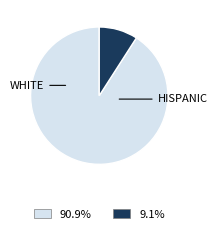

Is there a majority slice in this chart?

Yes